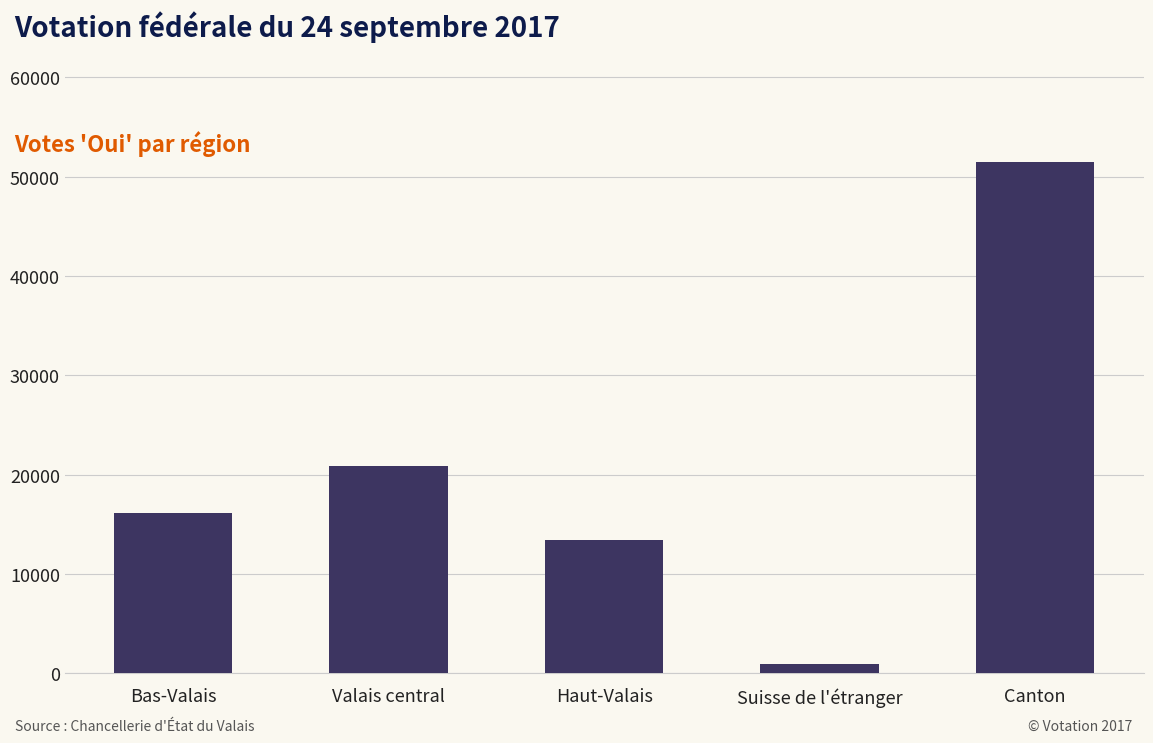

Rank the categories by value from lowest to highest.

Suisse de l'étranger, Haut-Valais, Bas-Valais, Valais central, Canton